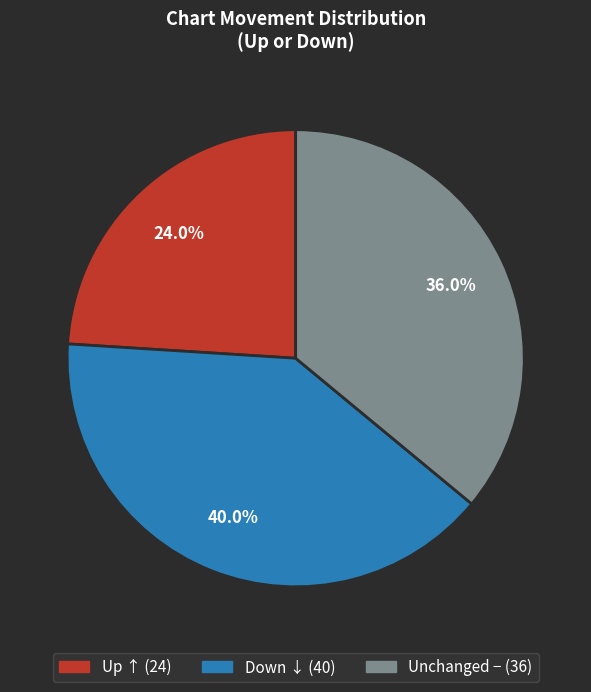

Is there a majority slice in this chart?

No